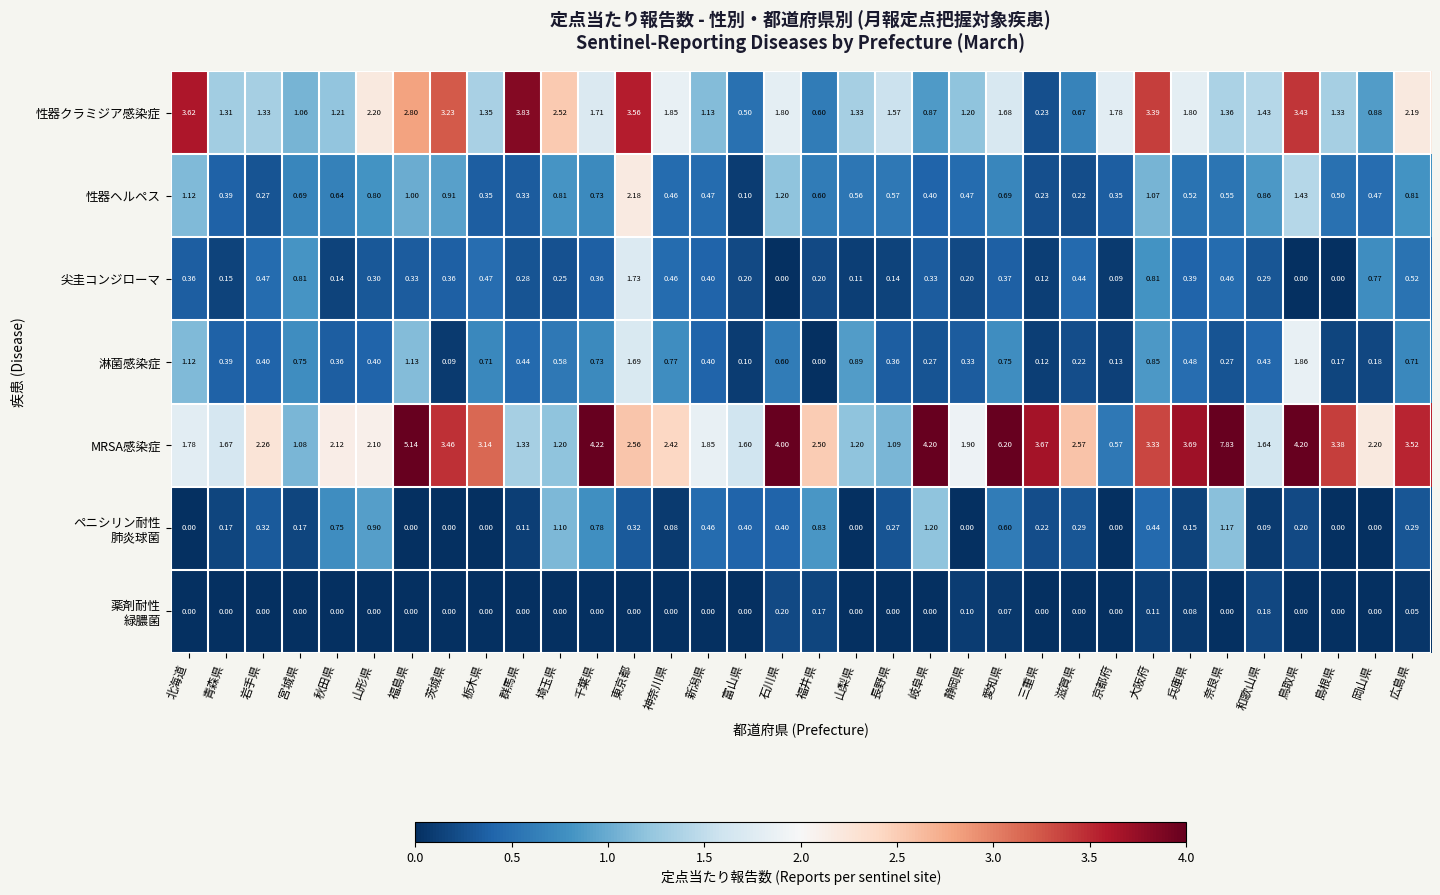

Which series has the largest total across all categories?

MRSA感染症